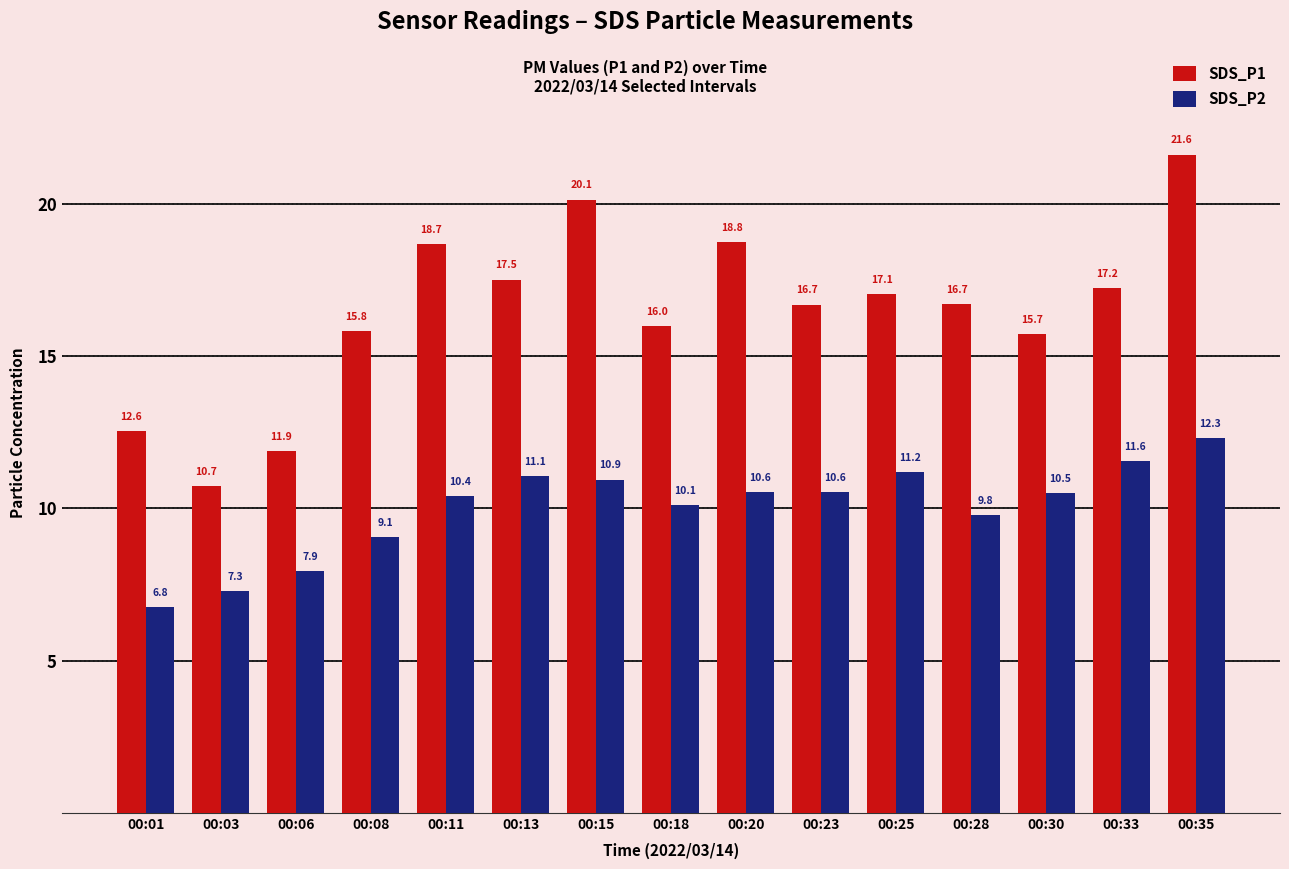

What is the spread (max minus min) of values at 00:11?

8.3